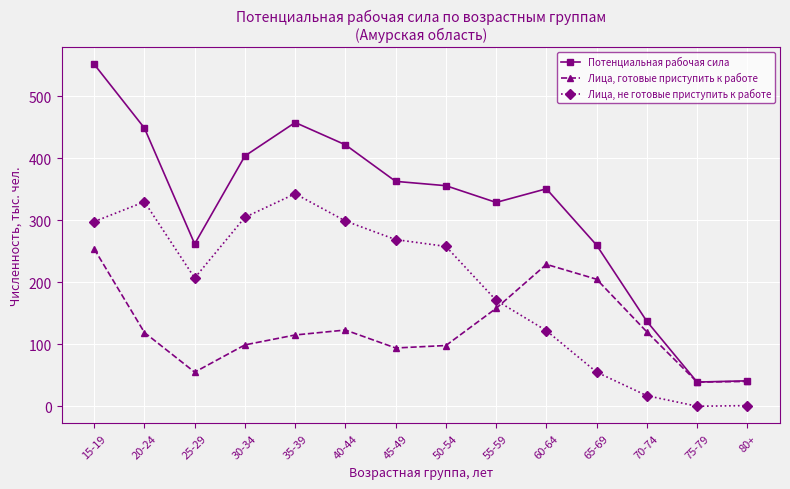

Rank the series by their average value, from highest to lowest.

Потенциальная рабочая сила, Лица, не готовые приступить к работе, Лица, готовые приступить к работе